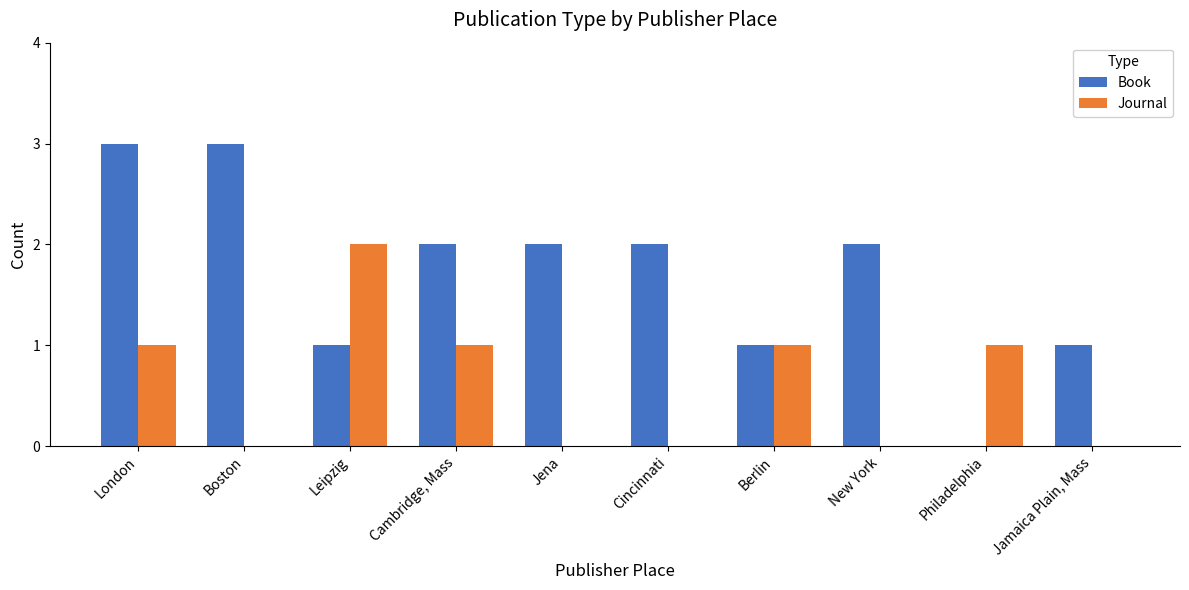

What is the total value across all series at Boston?

3